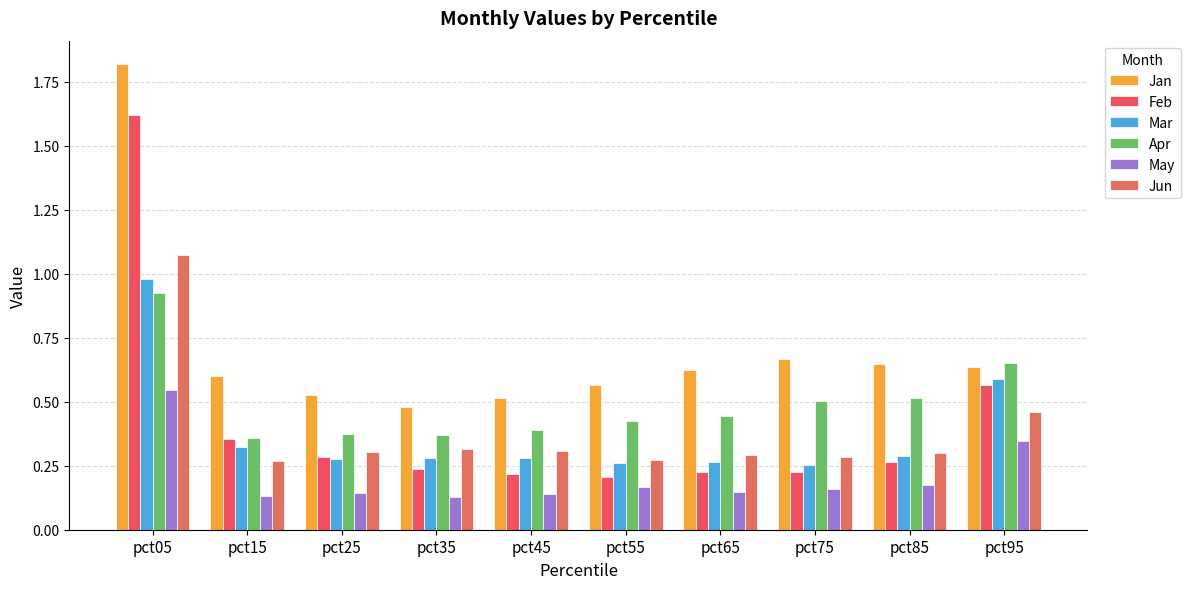

Which series has the largest range (max minus min)?

Feb